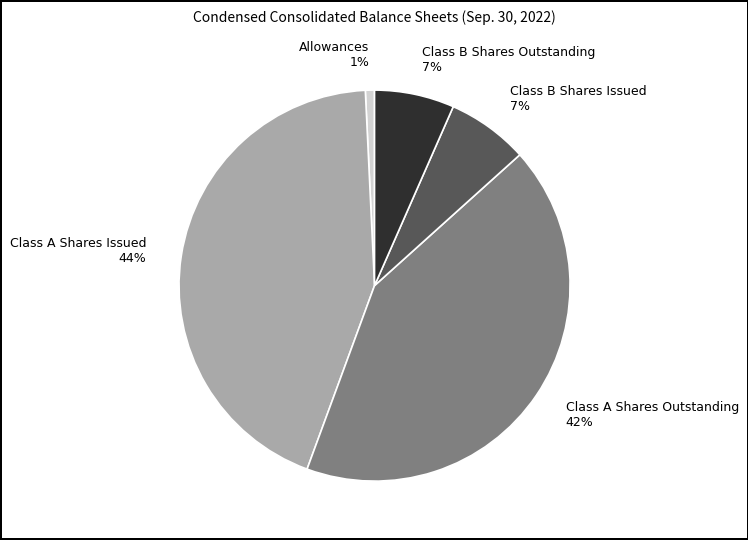

To the nearest percent, what is the difference between the Allowances and Class A Shares Issued slice percentages?

43%